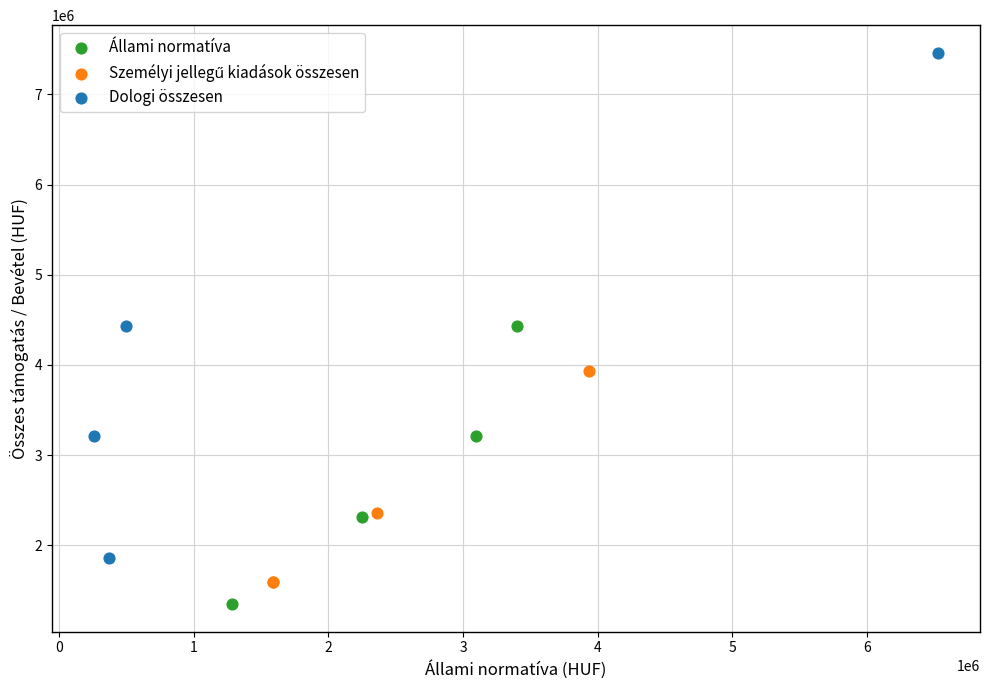

Which series contains the lowest Y value?

Állami normatíva